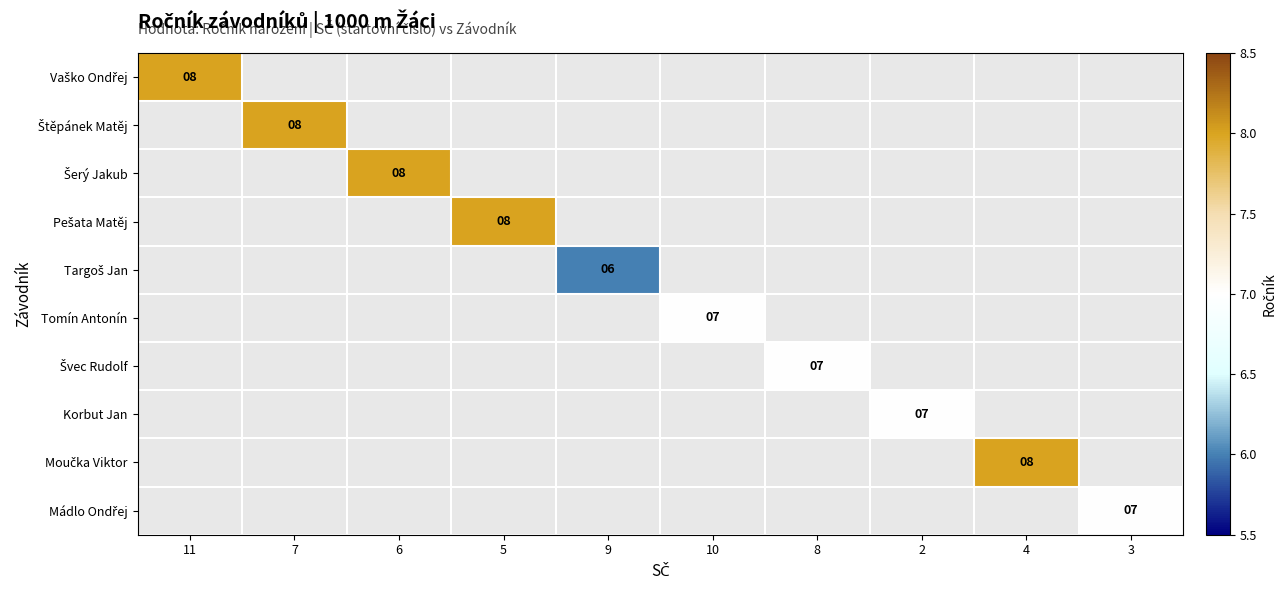

How many series are shown in this chart?

10